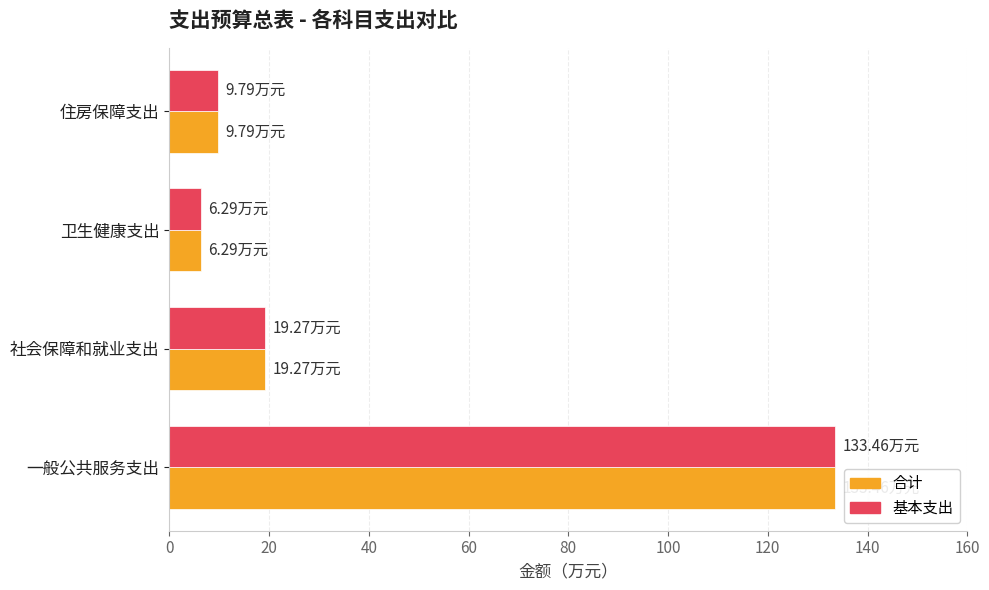

What are all the series names shown in the legend?

合计, 基本支出